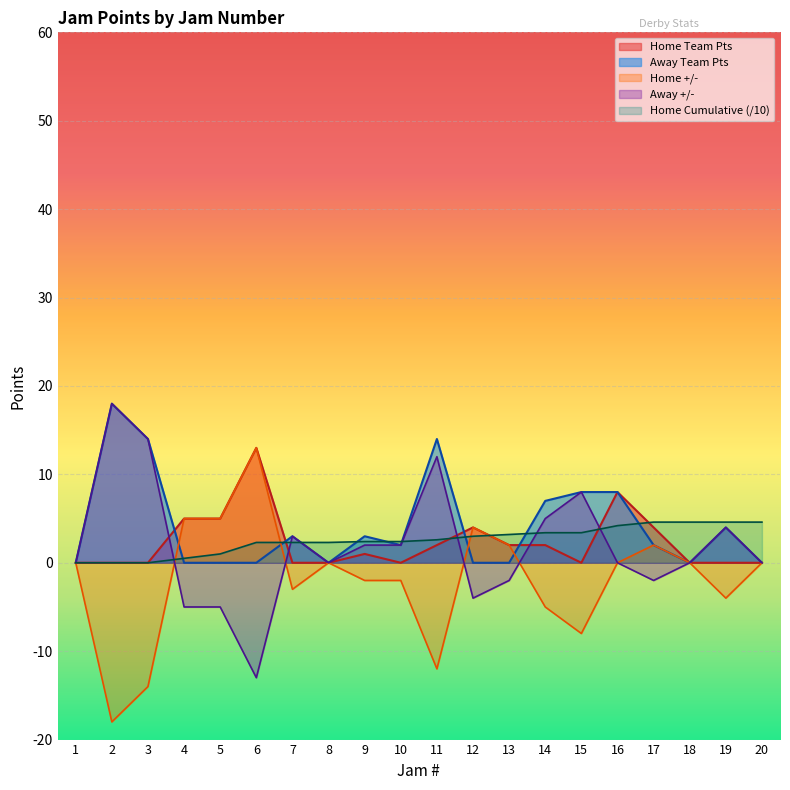

What is the difference between the Away +/- values at 6 and 9?

15.0